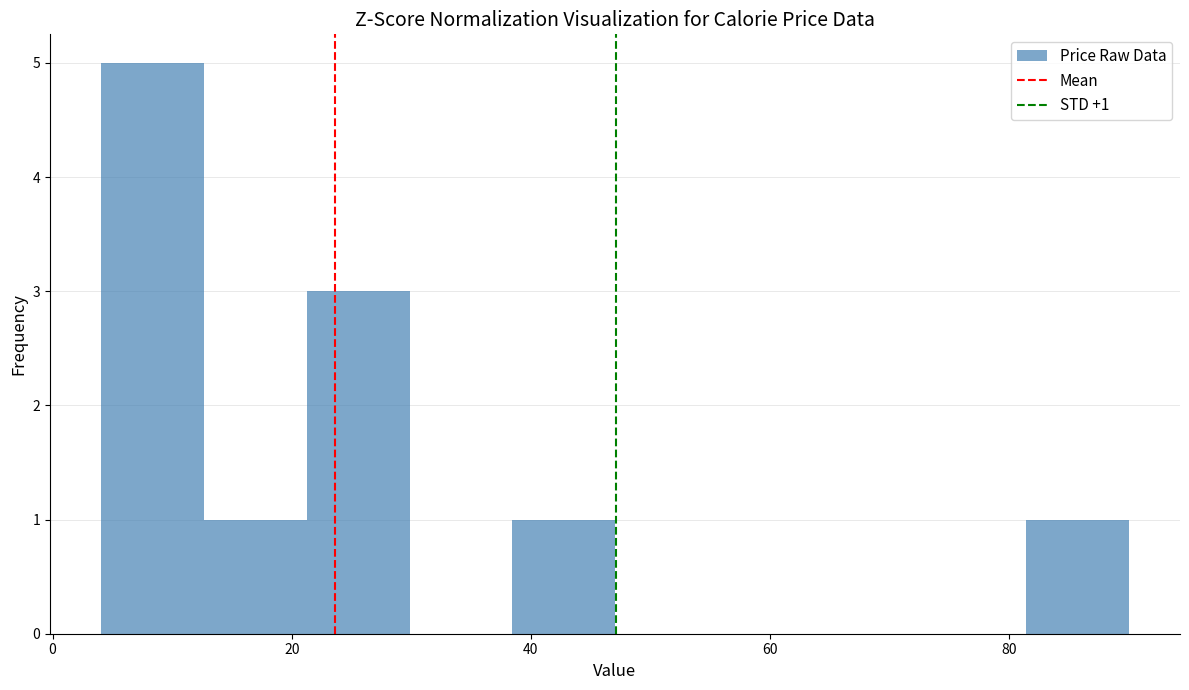

Which range on the x-axis has the tallest bar?

4 to 12